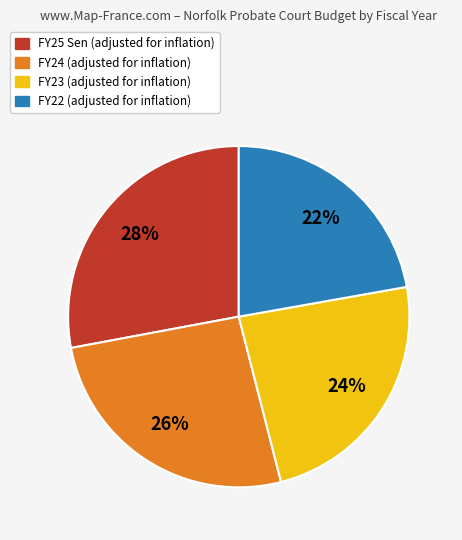

To the nearest percent, what is the difference between the largest and smallest slice percentages?

6%